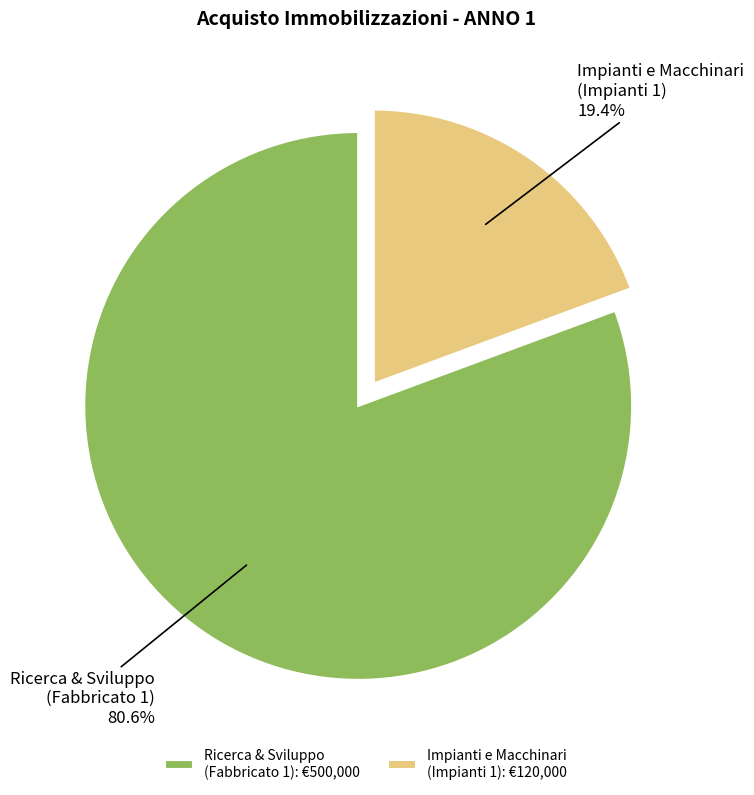

What percentage is NOT represented by Ricerca & Sviluppo (Fabbricato 1)?

19.4%